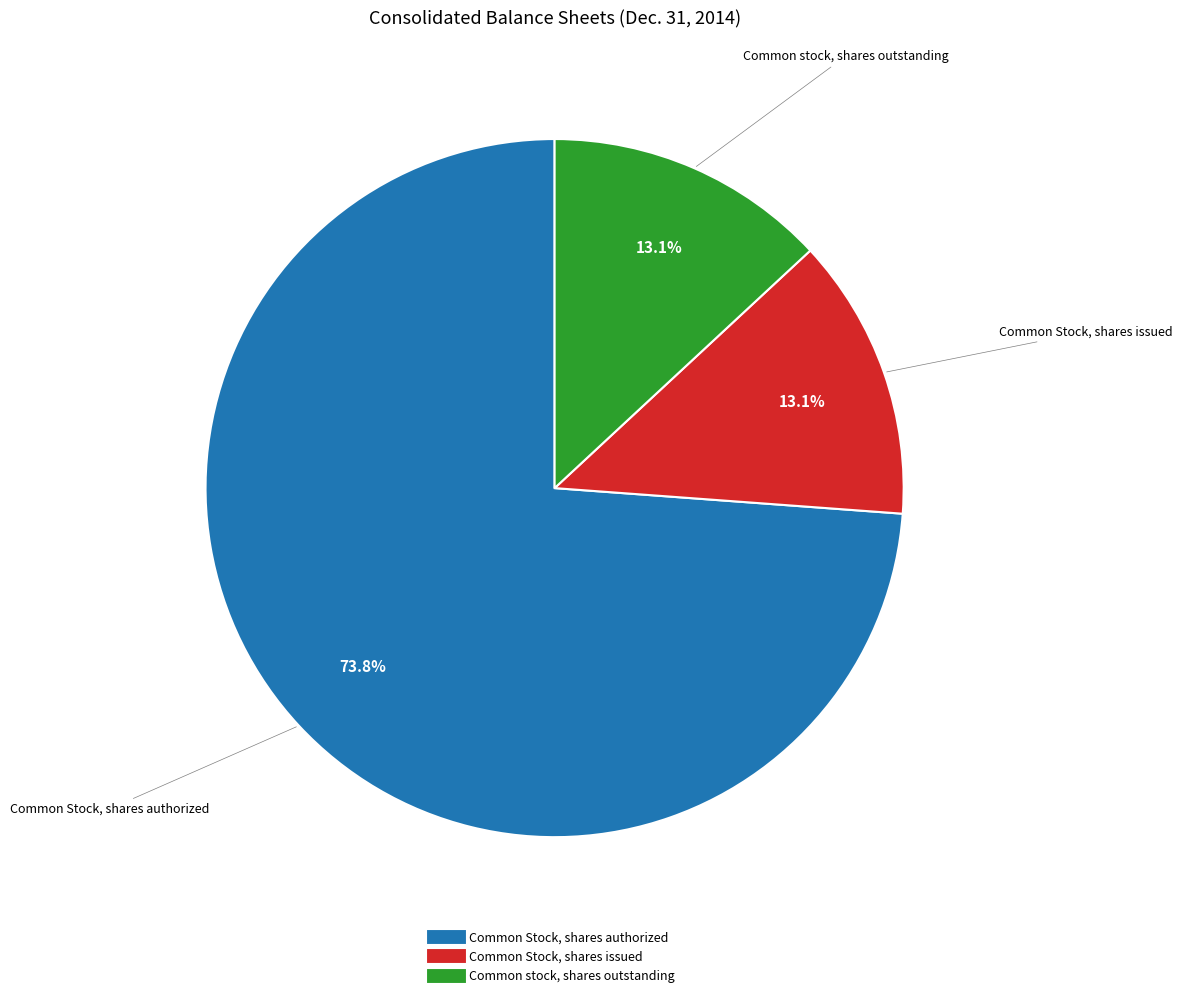

To the nearest percent, what percentage of the pie is Common stock, shares outstanding?

13%